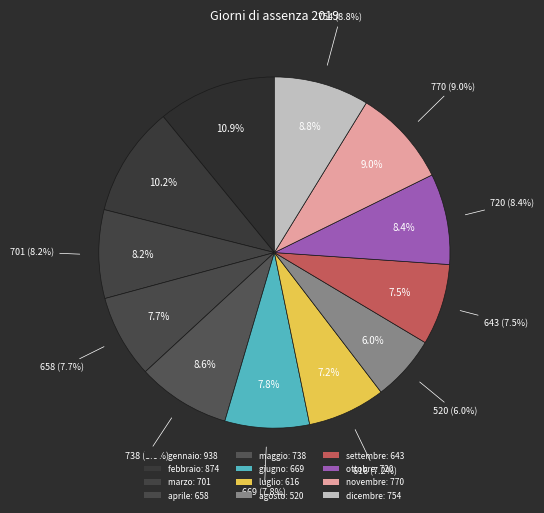

How many segments does this pie chart have?

12